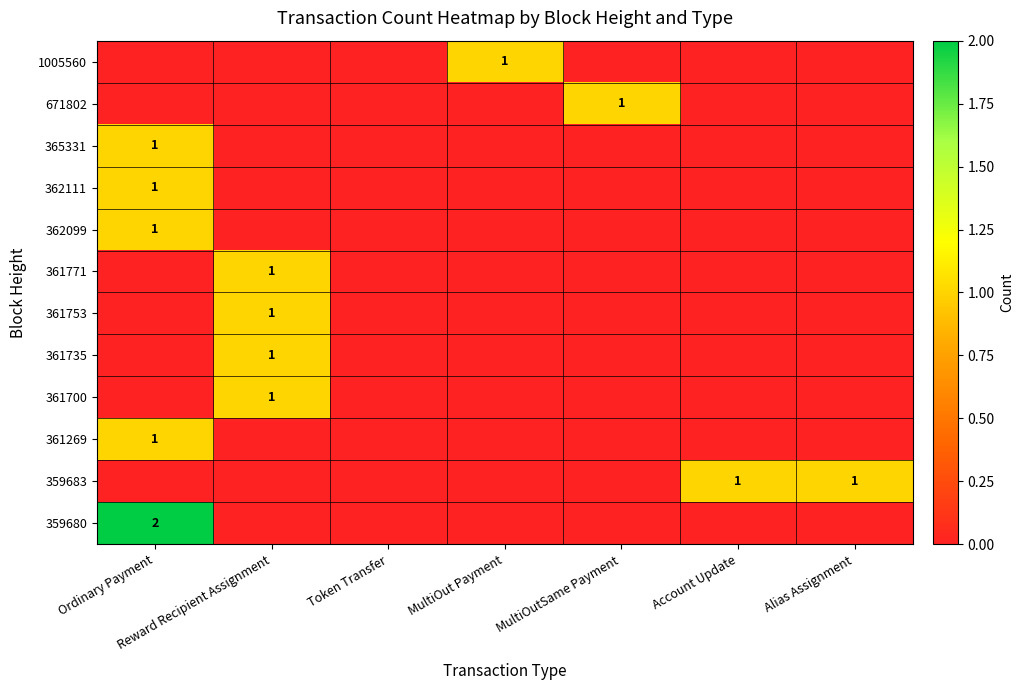

Is the value of 362111 at Reward Recipient Assignment greater than the value of 362099 at MultiOutSame Payment?

No